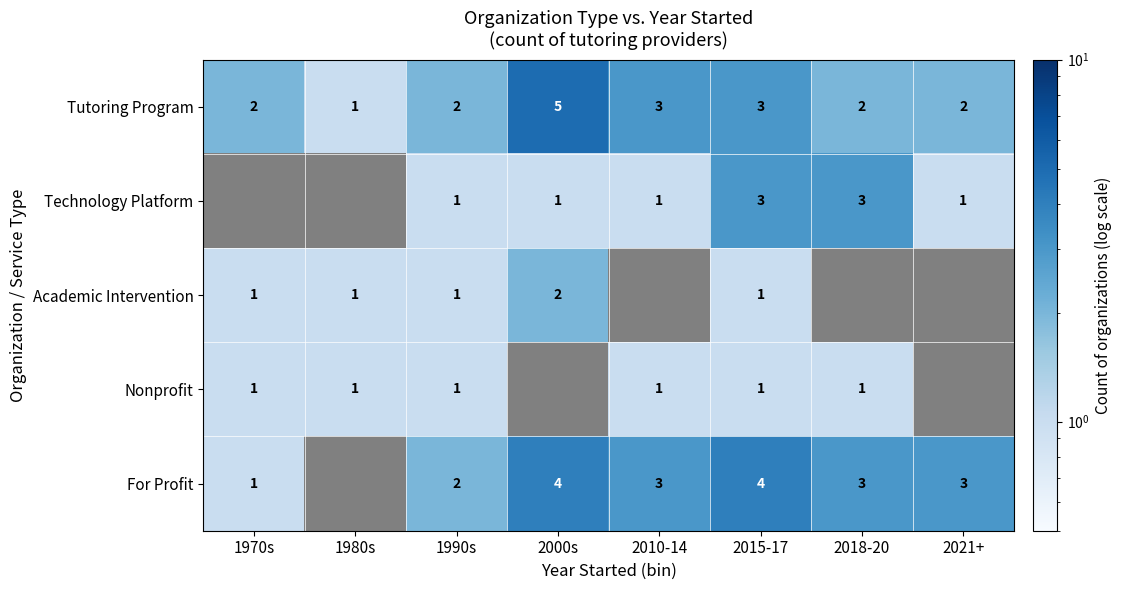

True or false: For Profit has a value of 1 at 1970s.

True